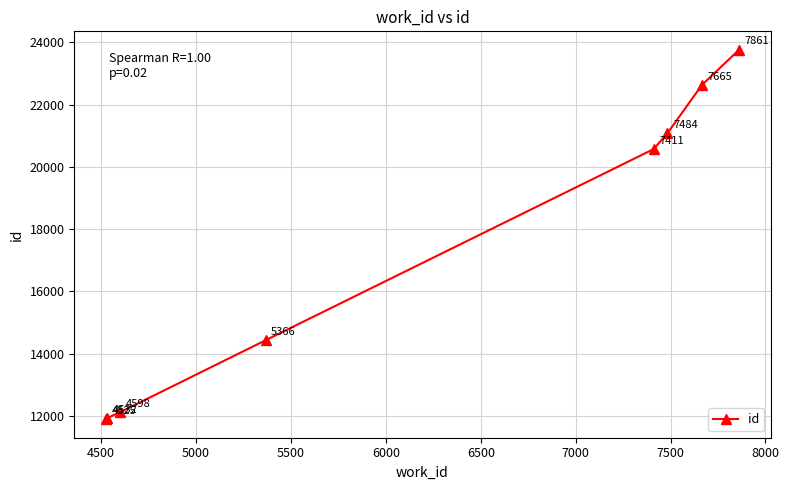

What is the difference between the maximum and second lowest values?

11838